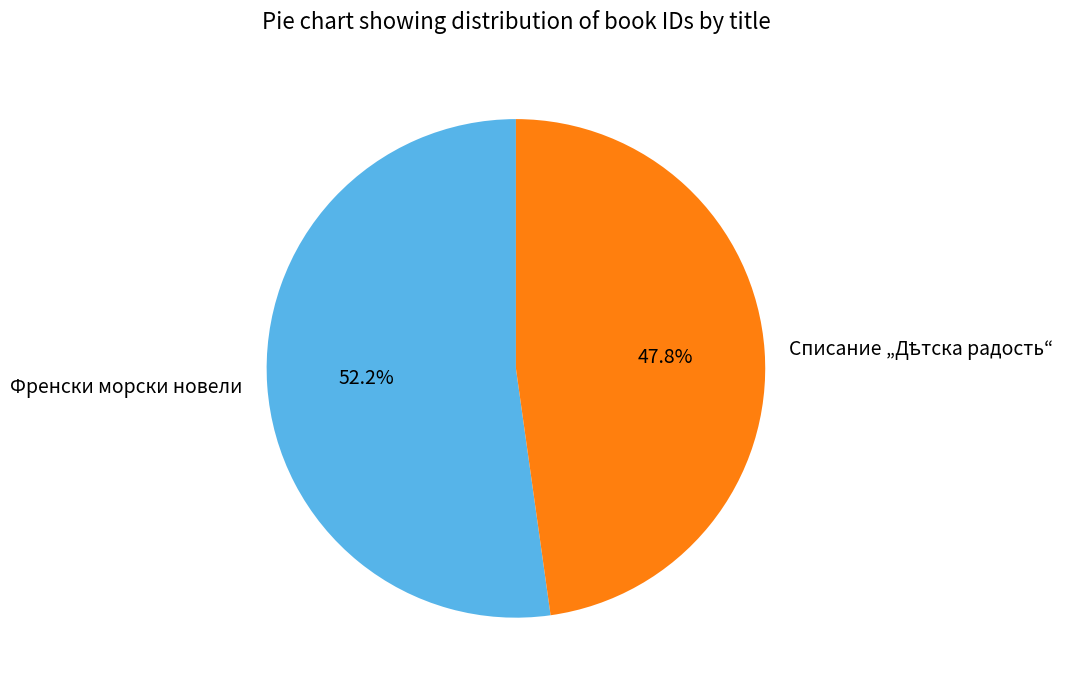

To the nearest percent, what is the average slice percentage?

50%